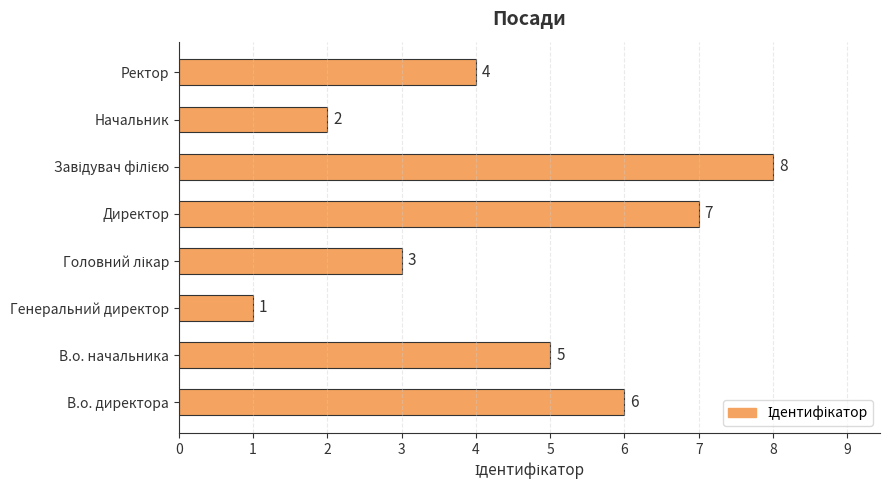

Read the value at В.о. директора.

6